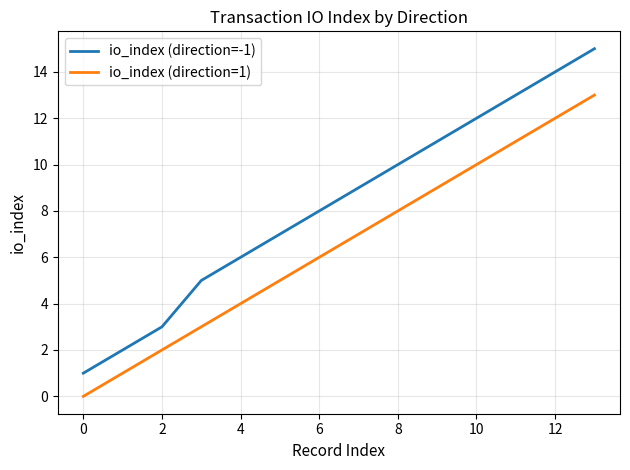

Rank the series by their maximum value, from highest to lowest.

io_index (direction=-1), io_index (direction=1)